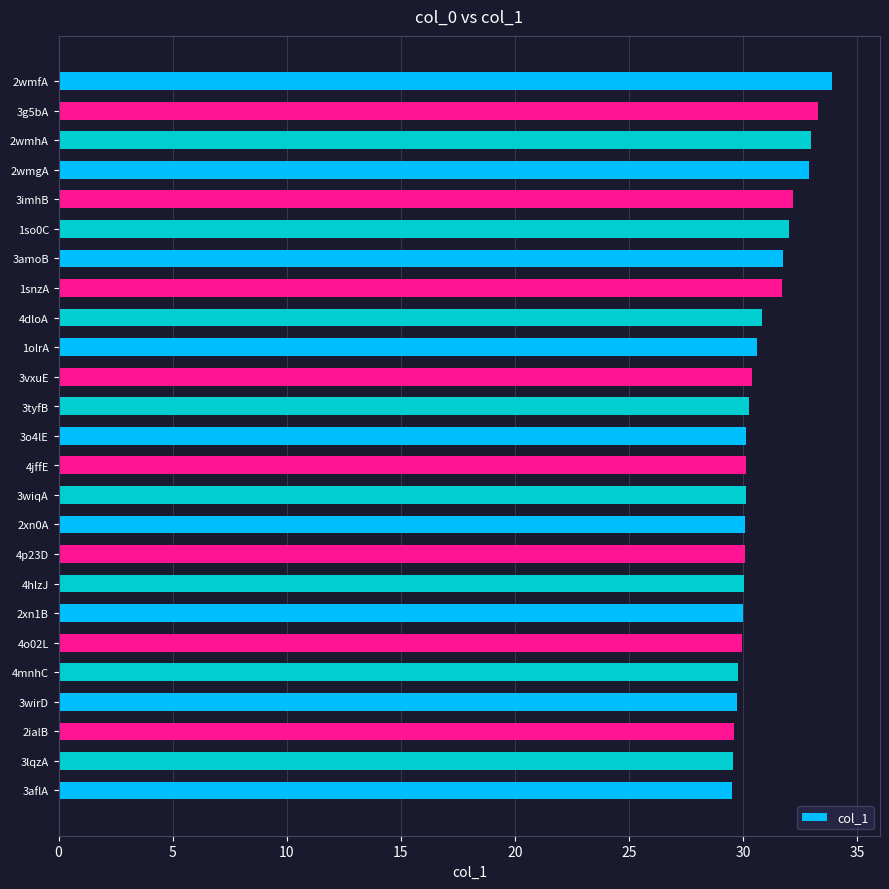

Approximately how many times larger is the value at 3o4lE compared to 1so0C?

0.9